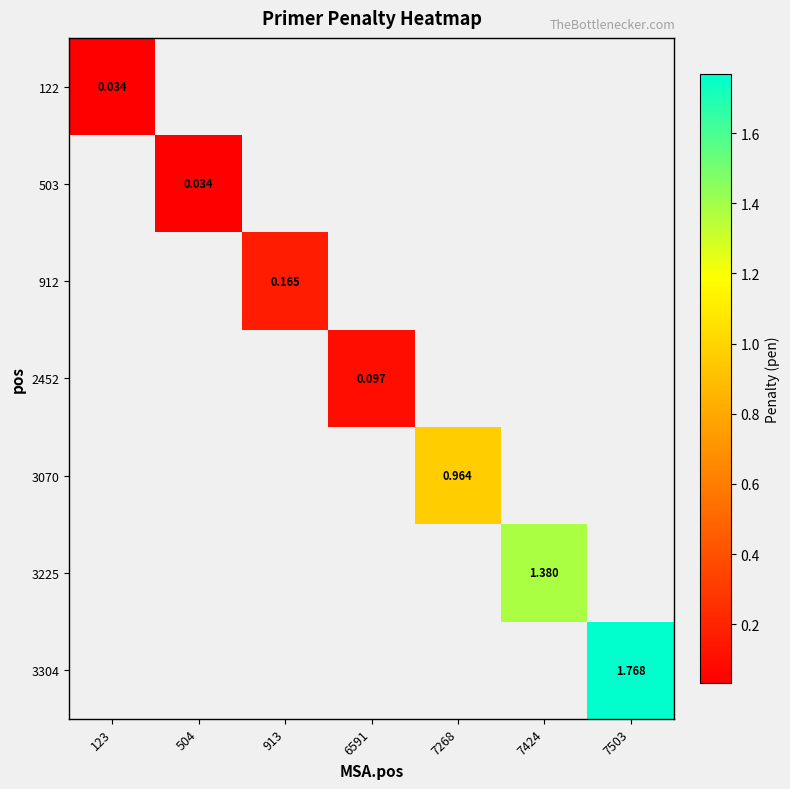

How many values in the 2452 series exceed 0?

1